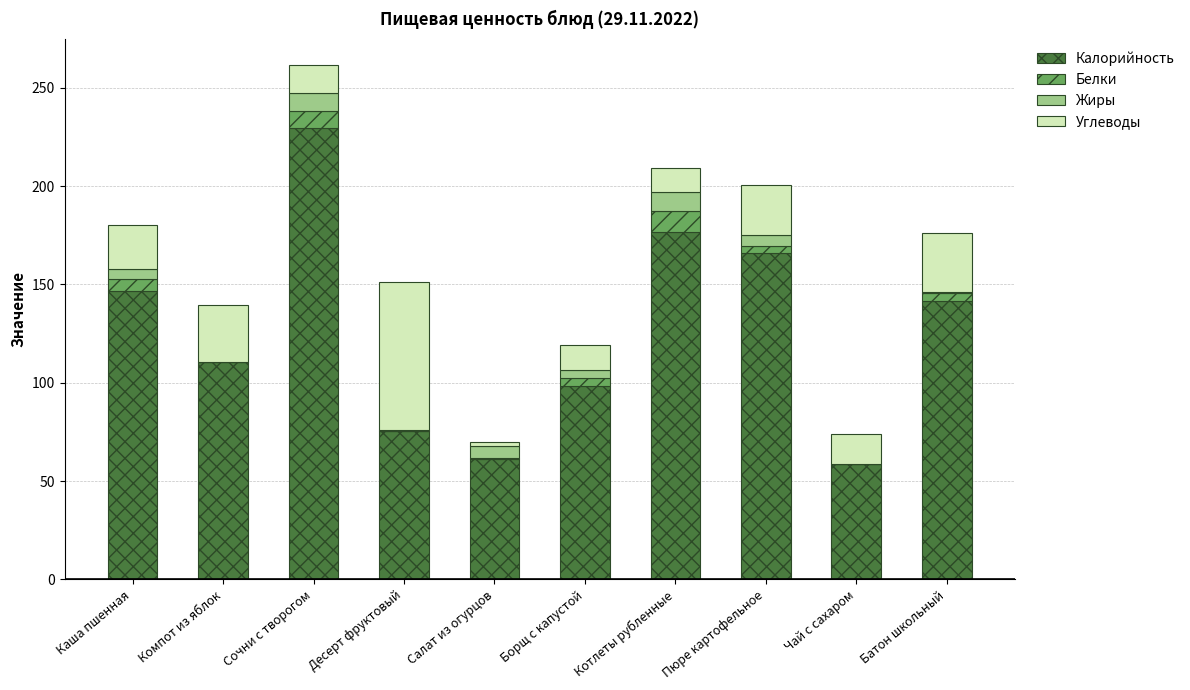

What is the maximum value for Калорийность?

229.5